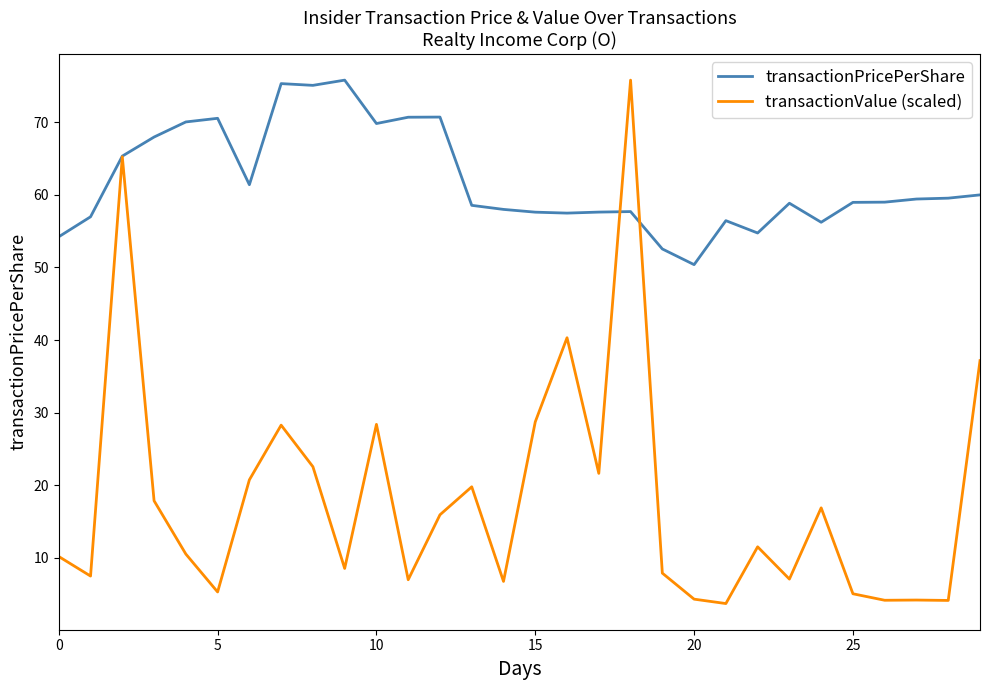

Which series has the largest range (max minus min)?

transactionValue (scaled)